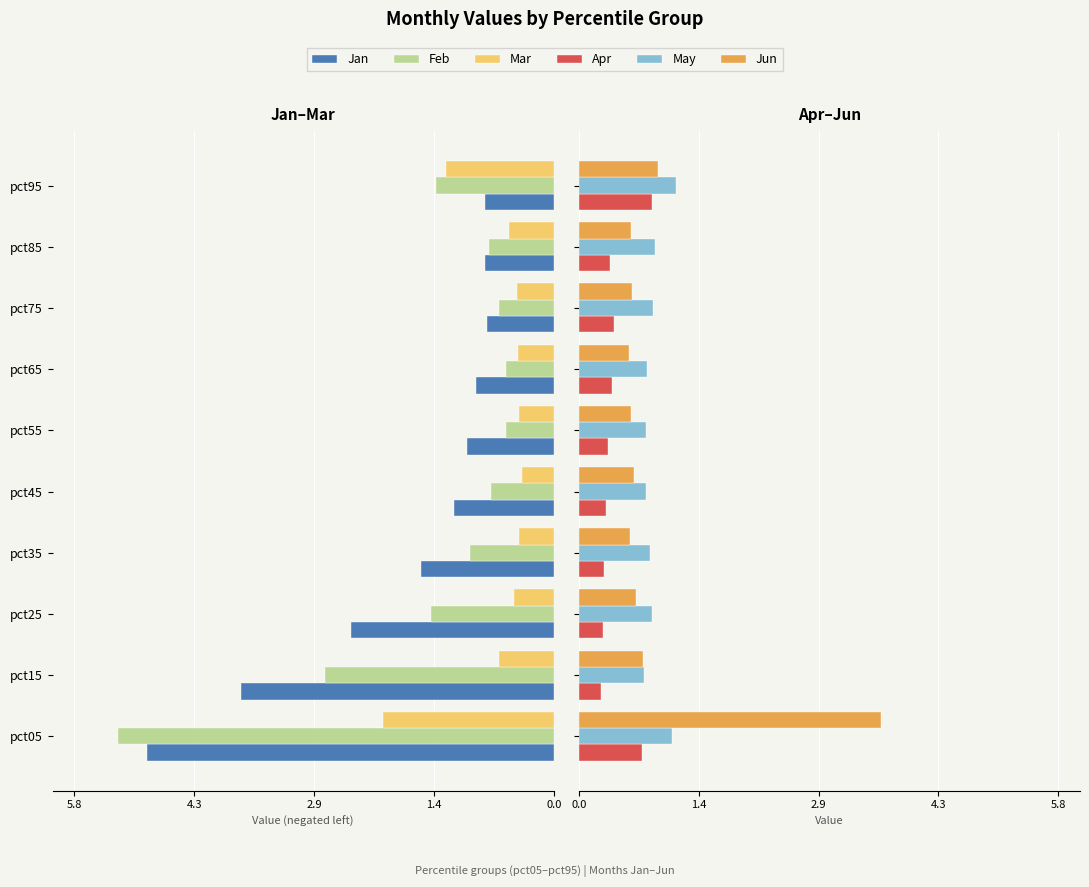

How many groups of bars are there?

10